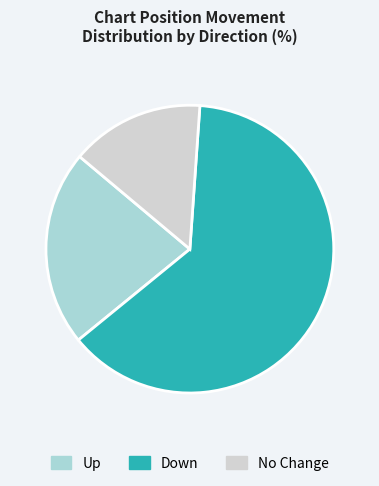

How many slices are in this pie chart?

3